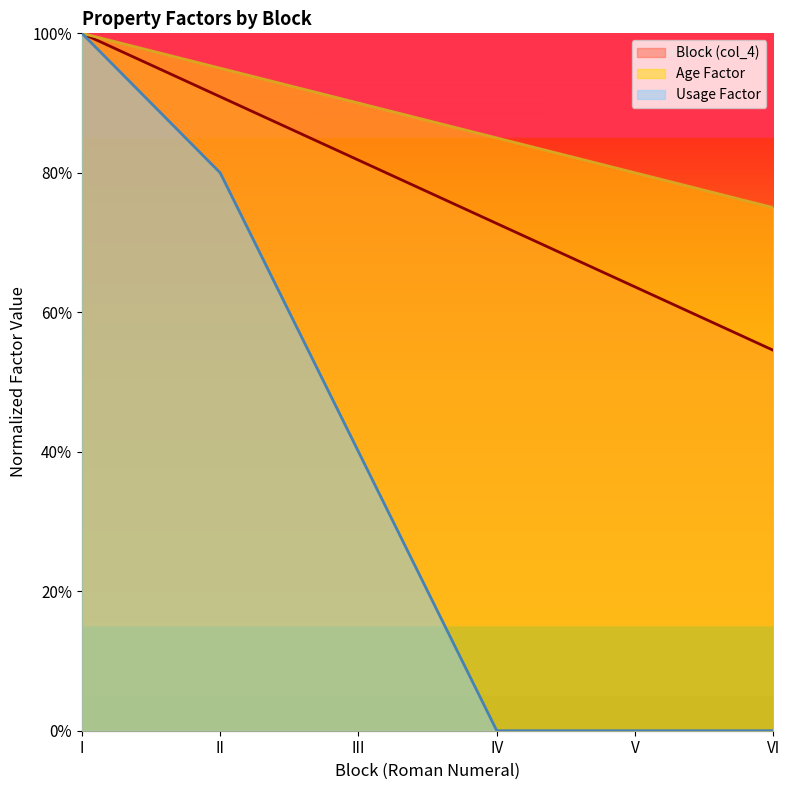

At VI, list the series in order from largest to smallest.

Age Factor, Block (col_4), Usage Factor